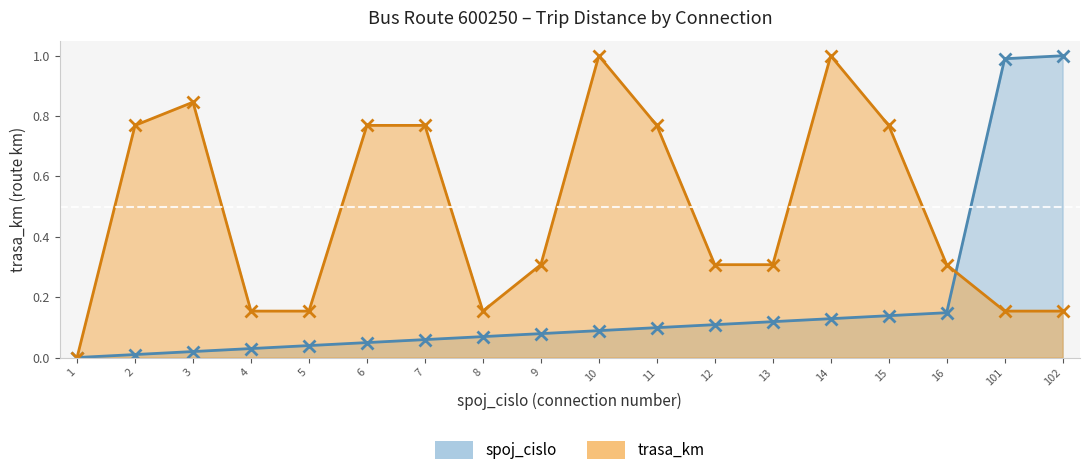

The value of trasa_km at 15 is 0.8. True or false?

True